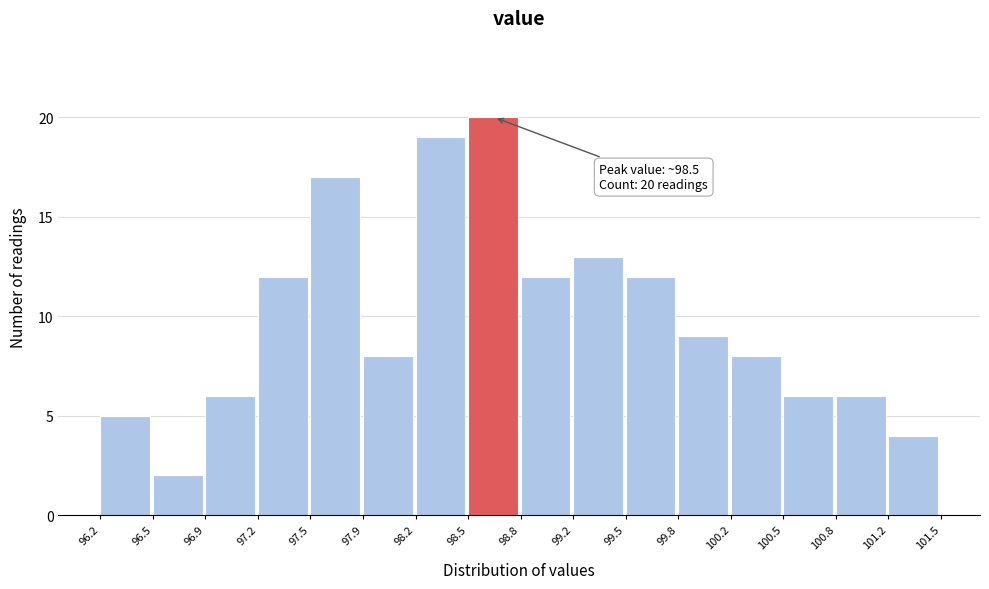

Over which range of the x-axis is the bar tallest?

98.5 to 98.8